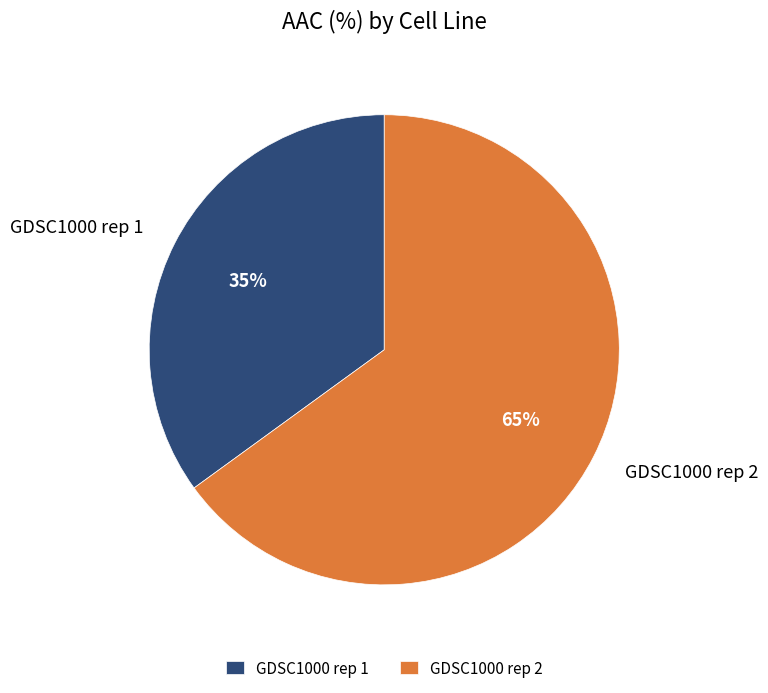

Rank the categories by value from lowest to highest.

GDSC1000 rep 1, GDSC1000 rep 2